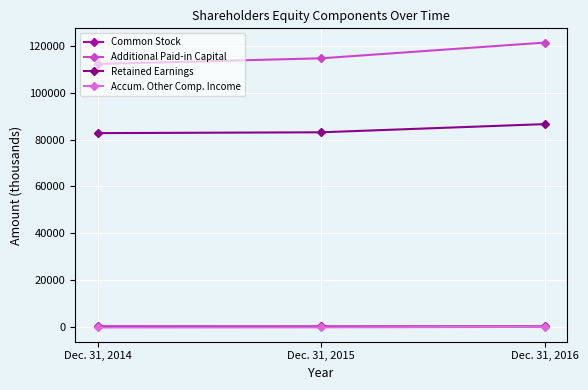

What is the difference between the maximum and second lowest values in the Additional Paid-in Capital series?

6732